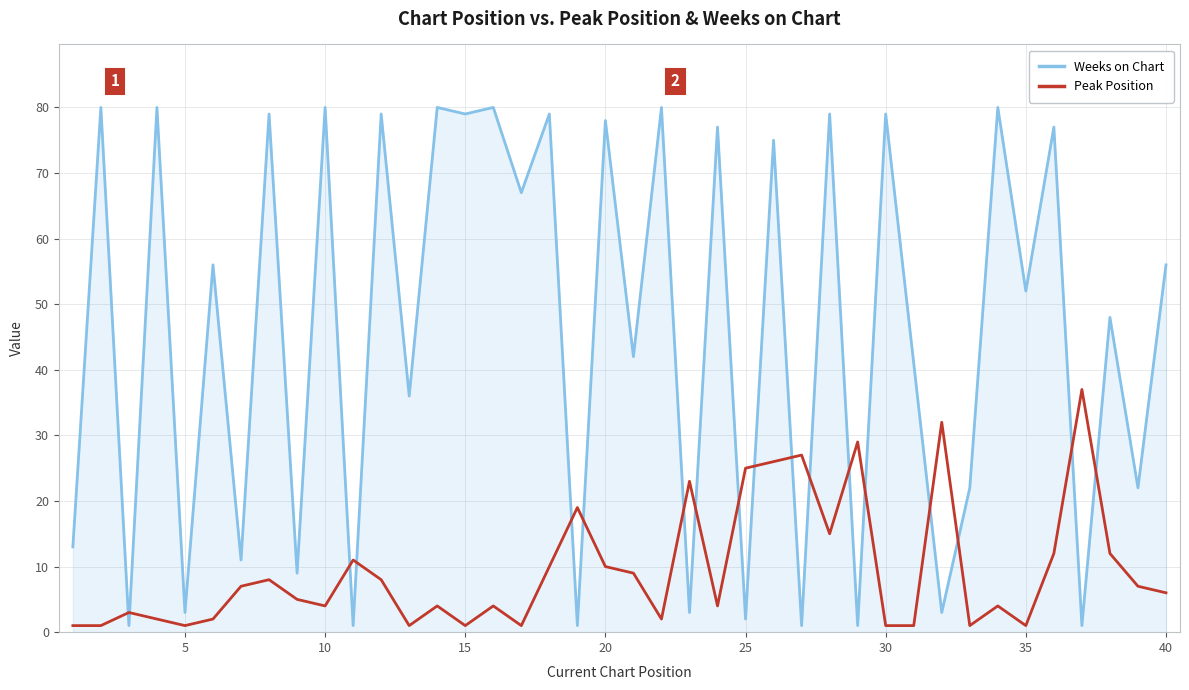

Which series has the largest total across all categories?

Weeks on Chart